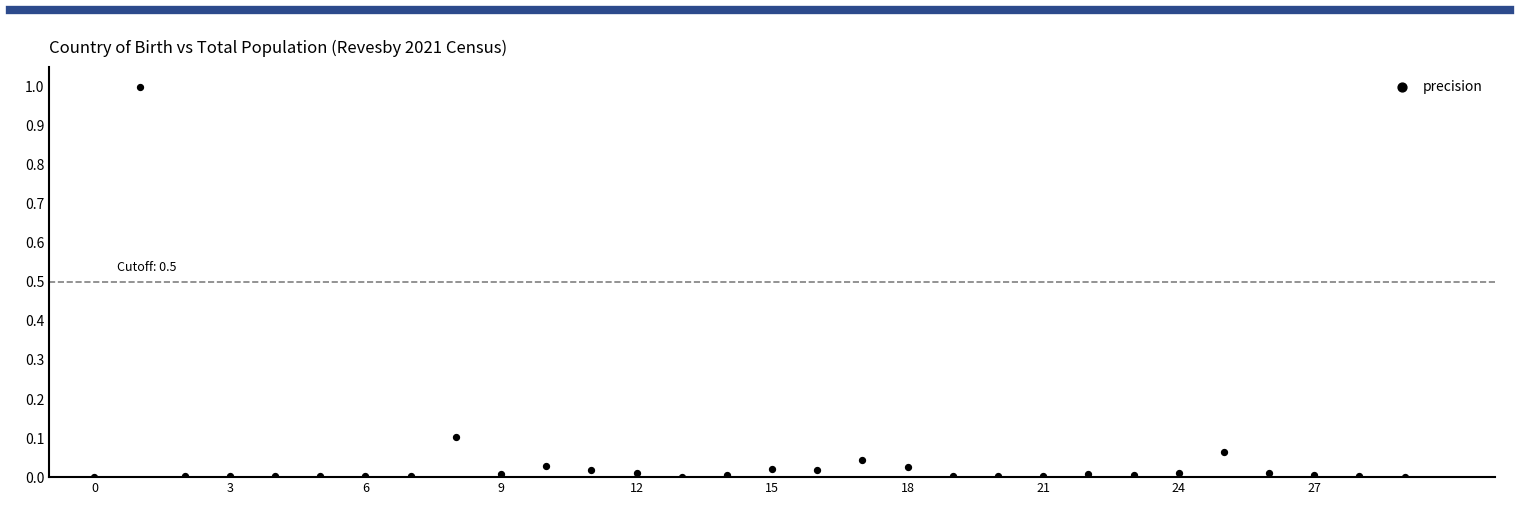

Count the number of points in this scatter plot.

30